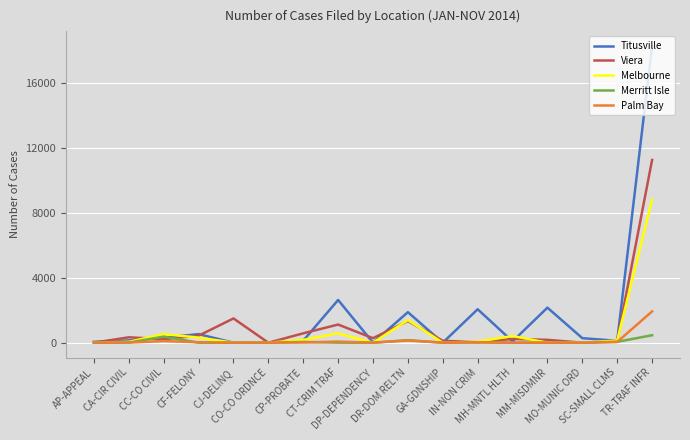

What is the difference between the Viera values at CA-CIR CIVIL and CJ-DELINQ?

1160